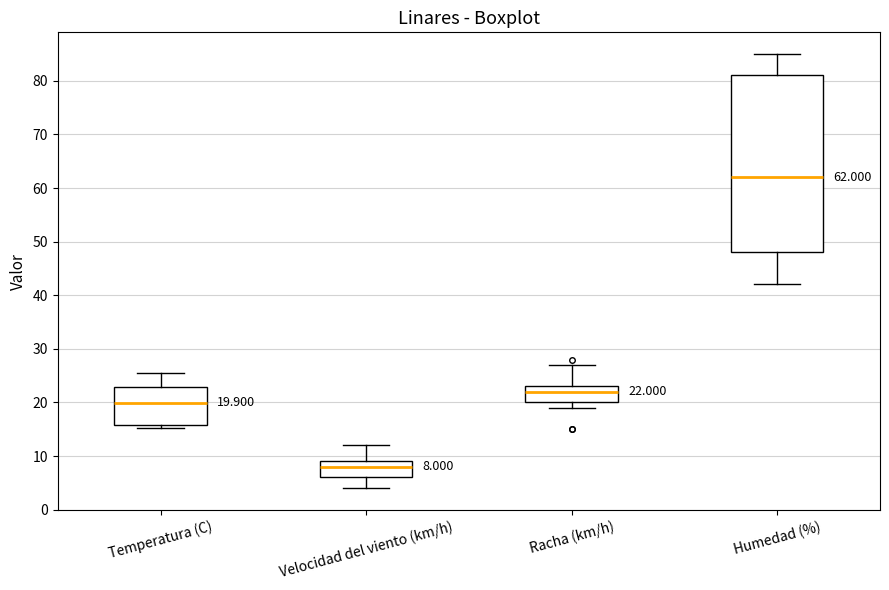

Comparing the boxes themselves (not the whiskers), which one is the tallest?

Humedad (%)